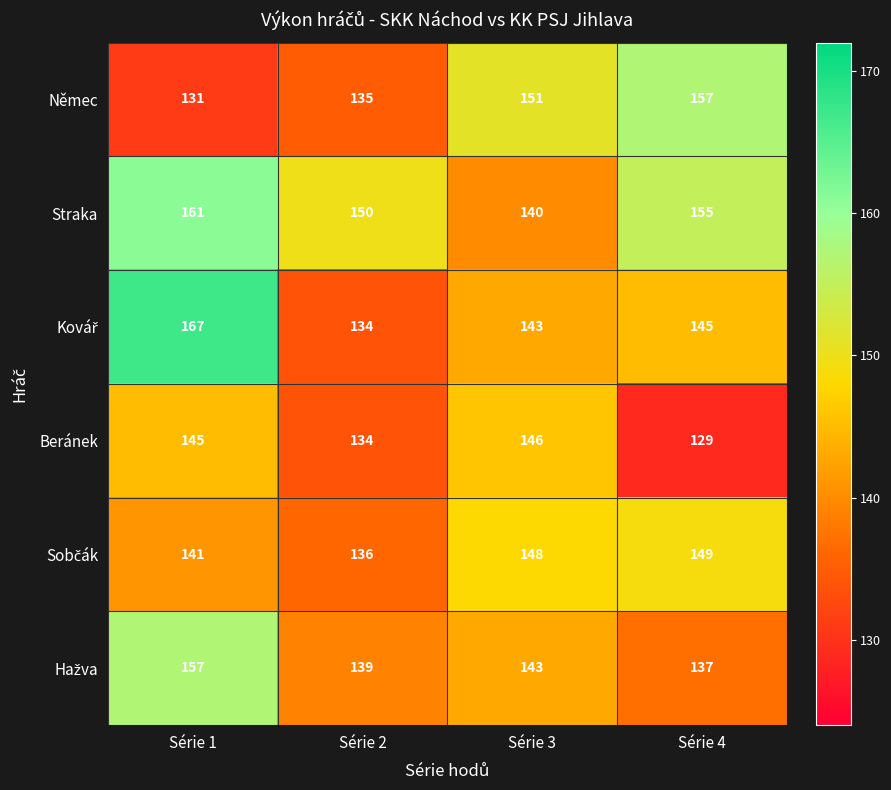

What is the average value of the Němec series?

144